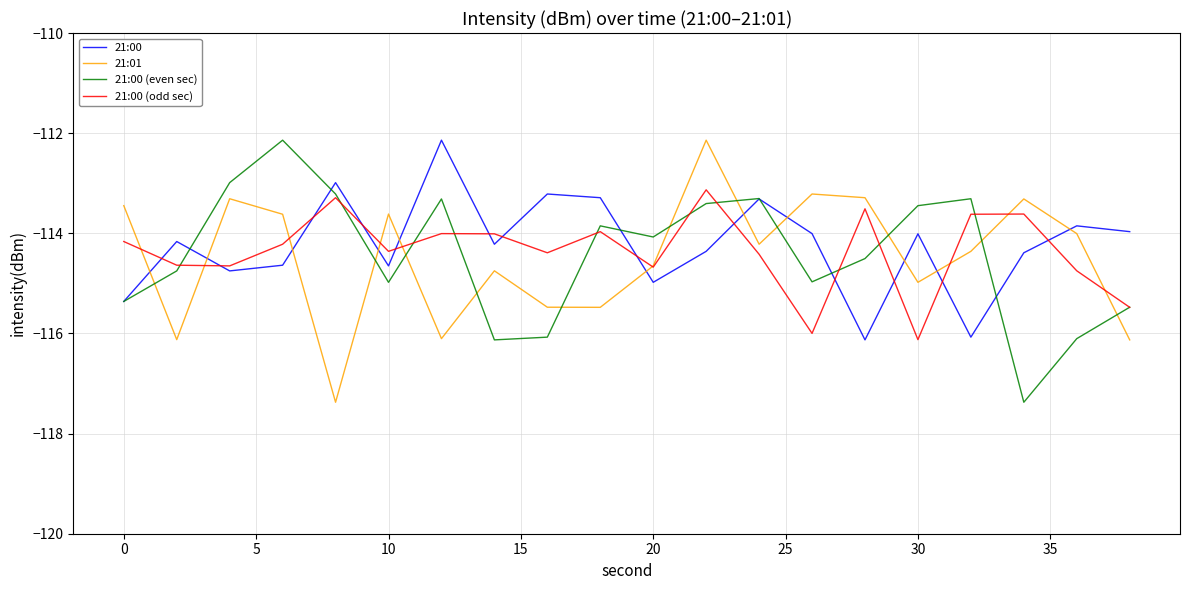

What is the maximum value for 21:00 (odd sec)?

-113.1